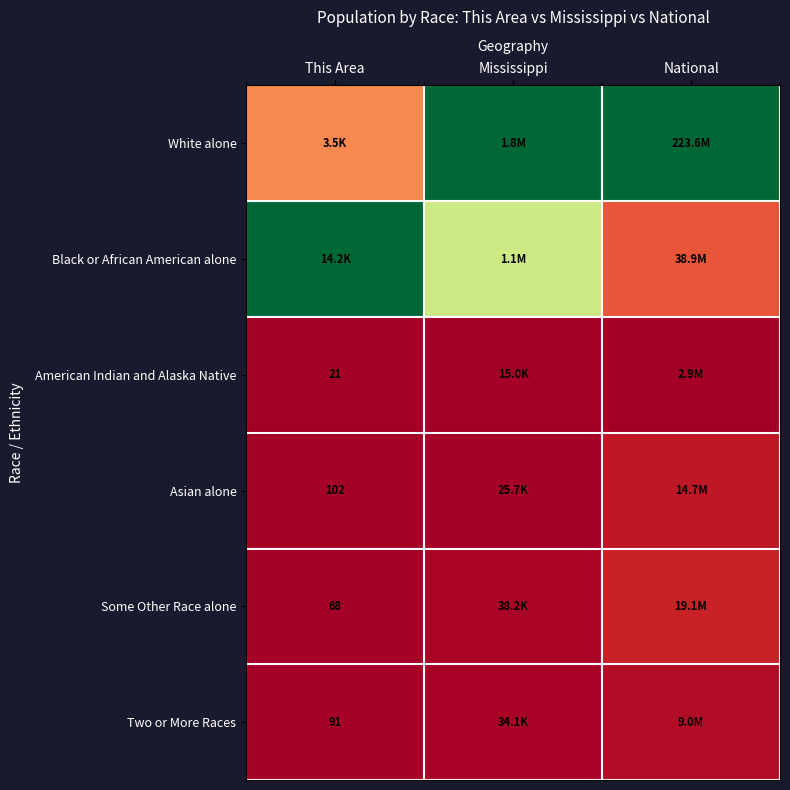

Where is Asian alone nearest to the value 0?

This Area